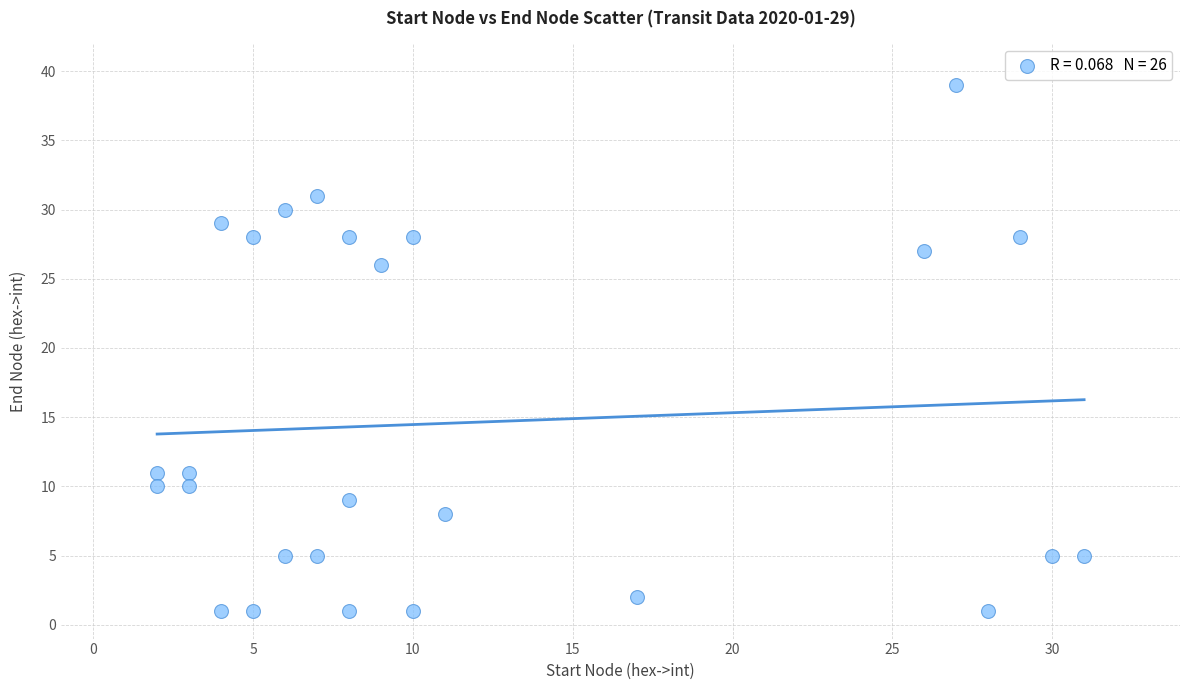

What Y value in the scatter plot is closest to 20?

26